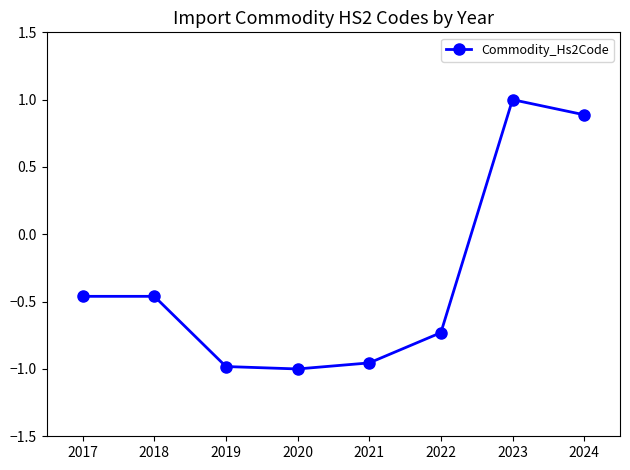

What is the approximate value at 2023?

1.0